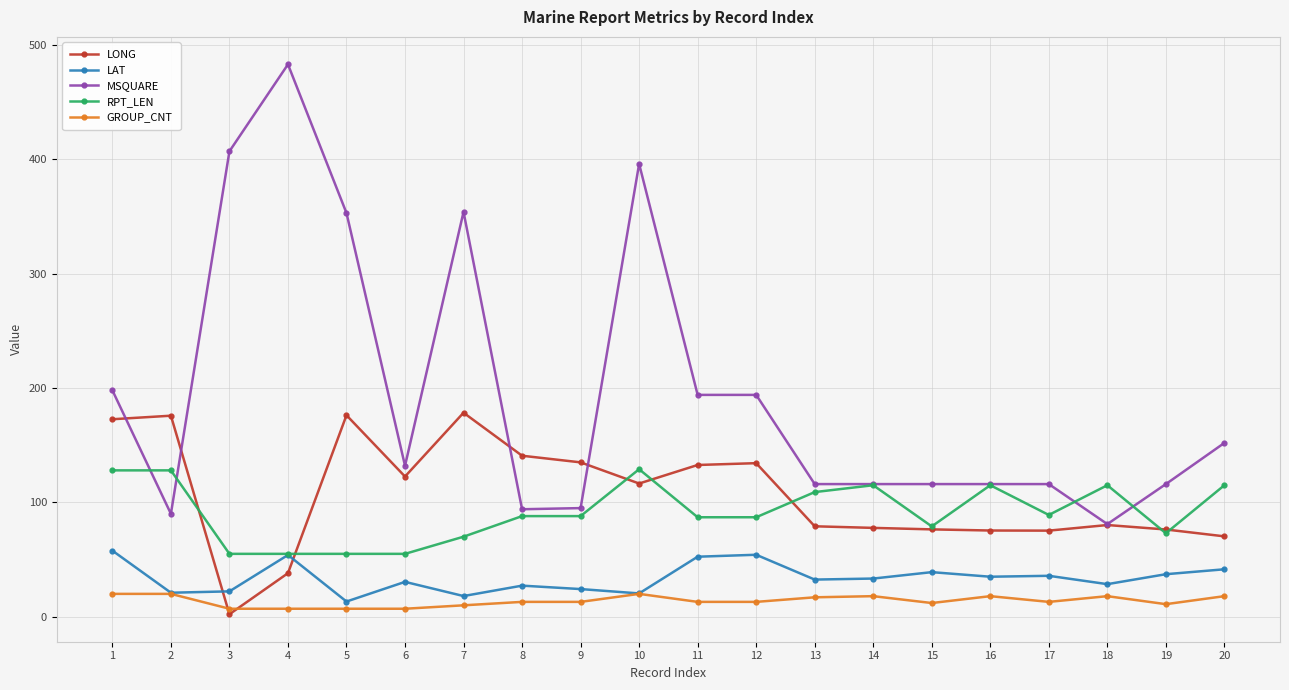

True or false: GROUP_CNT has more than 2 points higher than both neighbors.

True